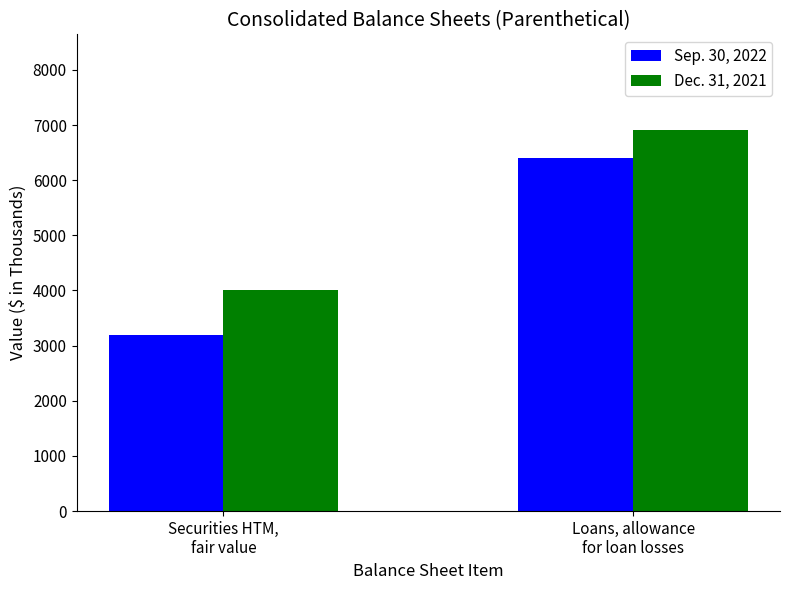

Rank the series at Loans, allowance
for loan losses from lowest to highest value.

Sep. 30, 2022, Dec. 31, 2021